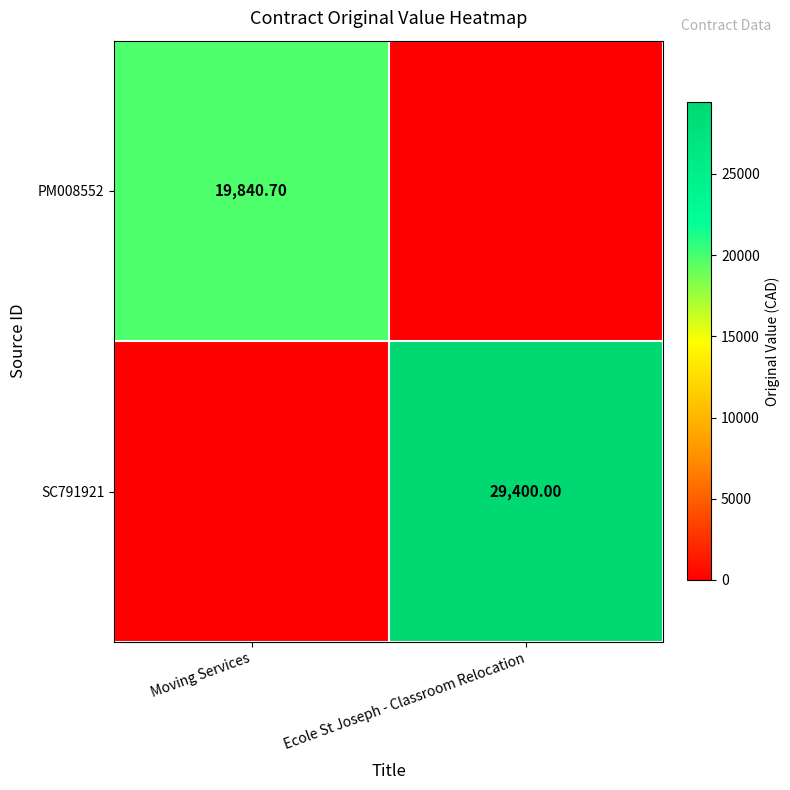

What is the spread (max minus min) of values at Moving Services?

19840.7